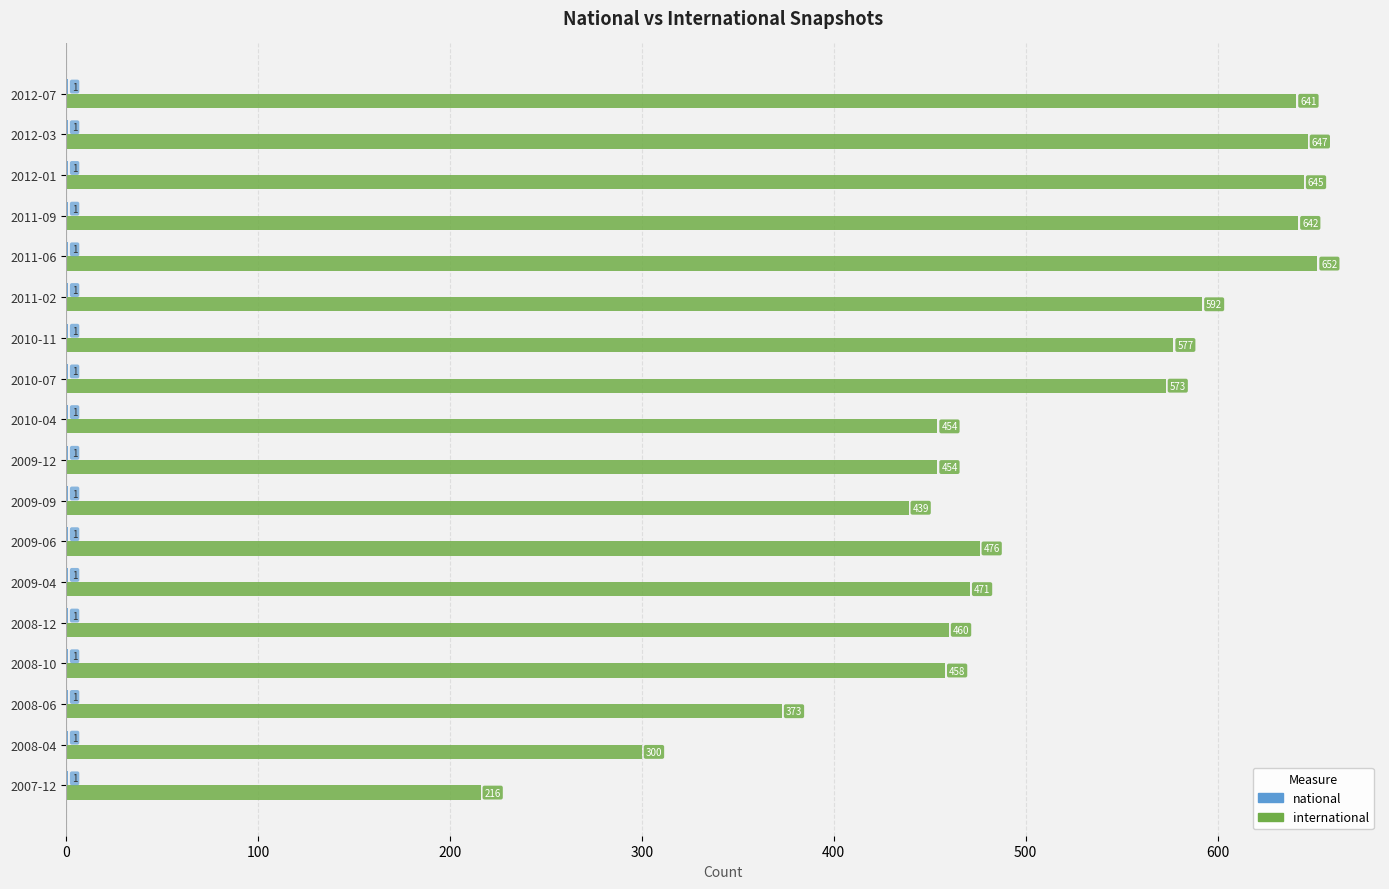

Count the number of categories in the chart.

18